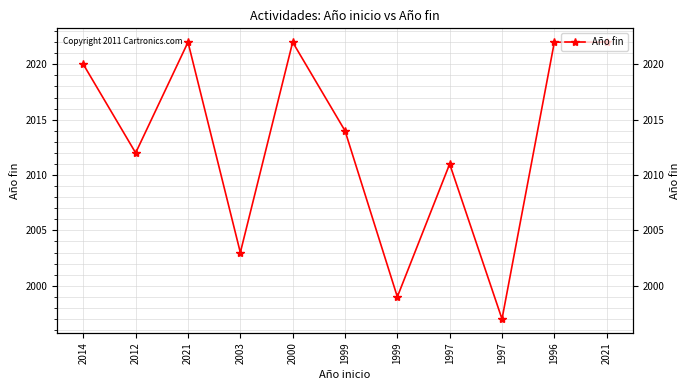

Is it true that the value at 2003 is 3154?

False